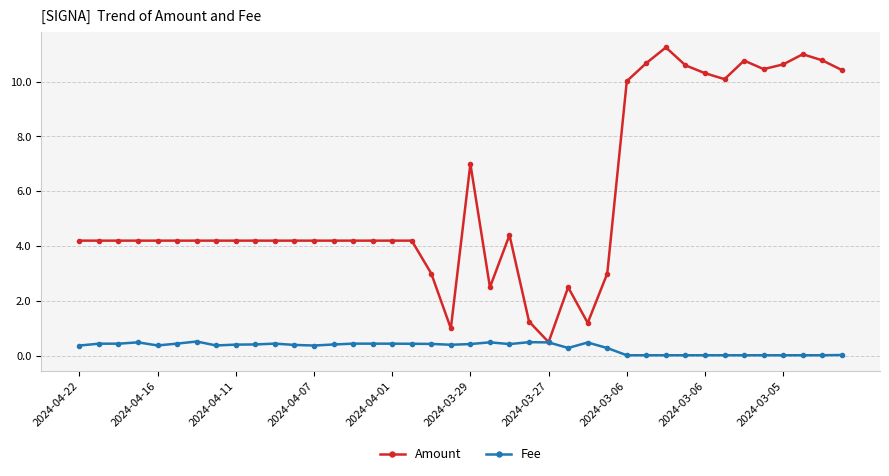

Which series has the largest total across all categories?

Amount